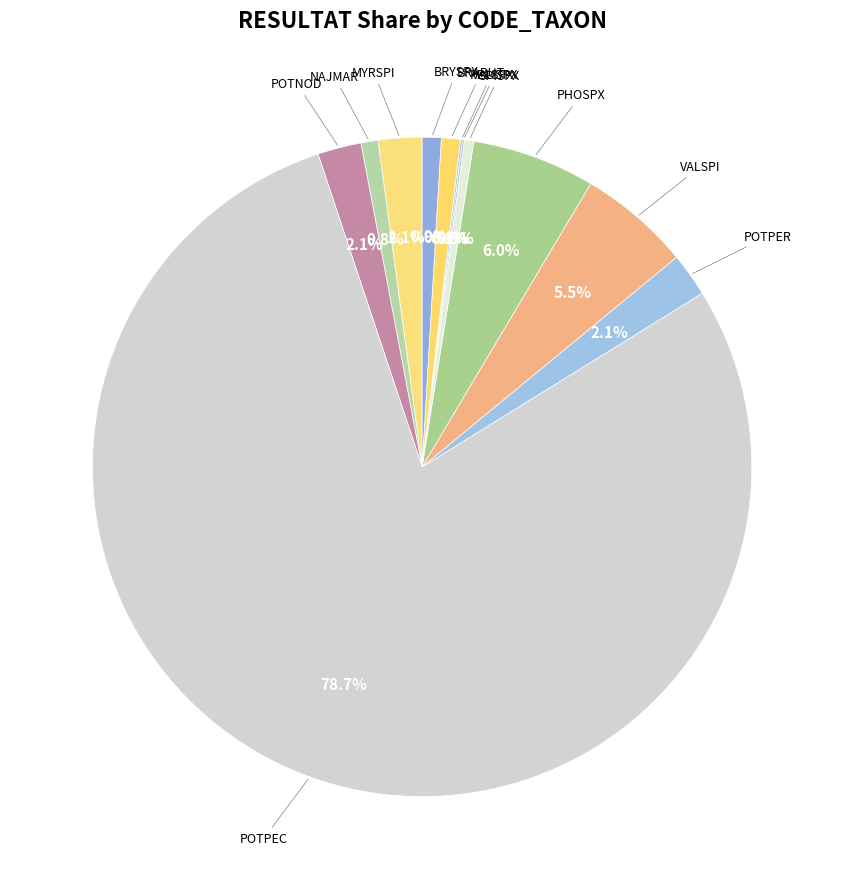

To the nearest percent, what is the average slice percentage?

8%